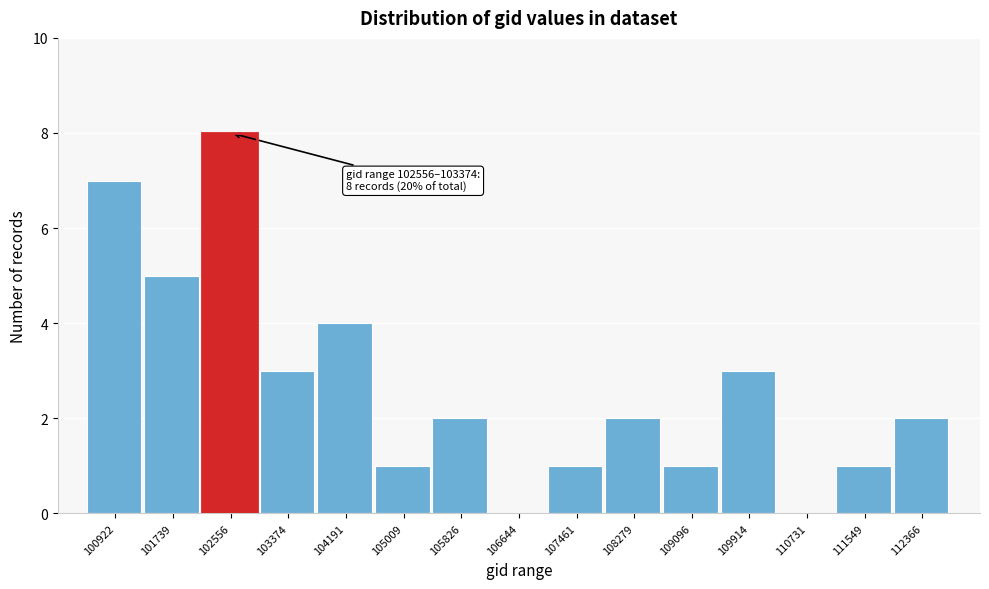

Reading right to left, list all the values displayed in this chart.

112366=2	111549=1	110731=0	109914=3	109096=1	108279=2	107461=1	106644=0	105826=2	105009=1	104191=4	103374=3	102556=8	101739=5	100922=7